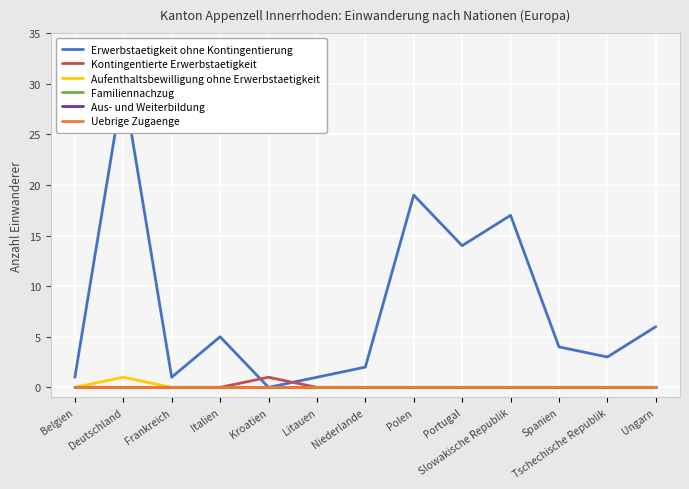

Which series changed the most between Italien and Ungarn?

Erwerbstaetigkeit ohne Kontingentierung